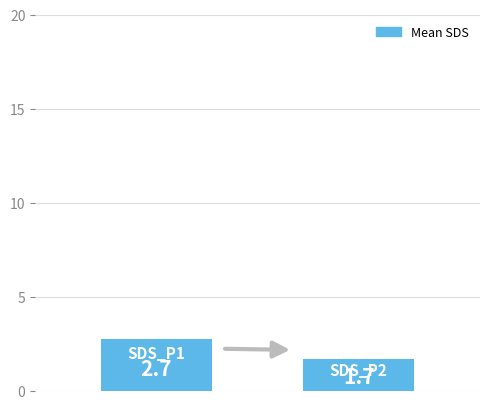

What is the value of the 1st bar from the left?

2.7